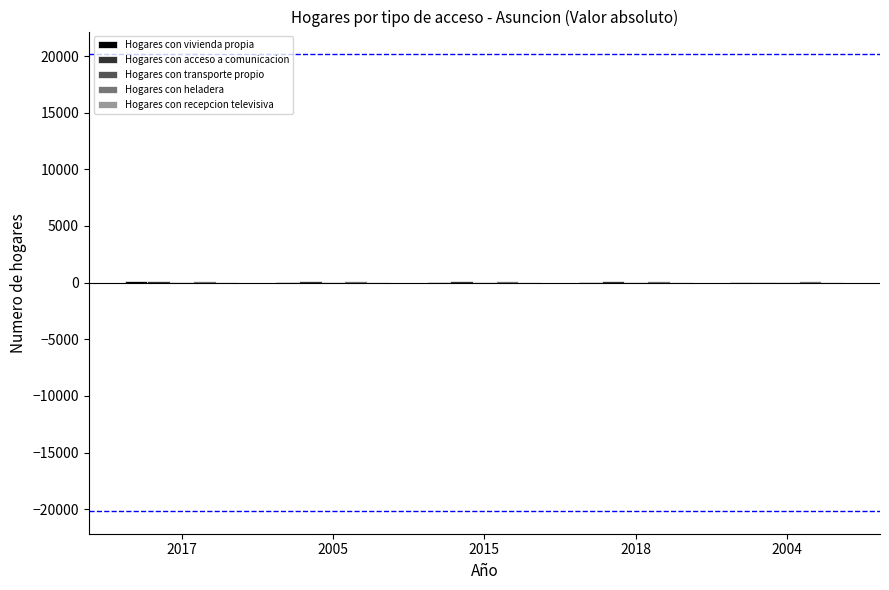

At how many categories does at least one series exceed 131?

3